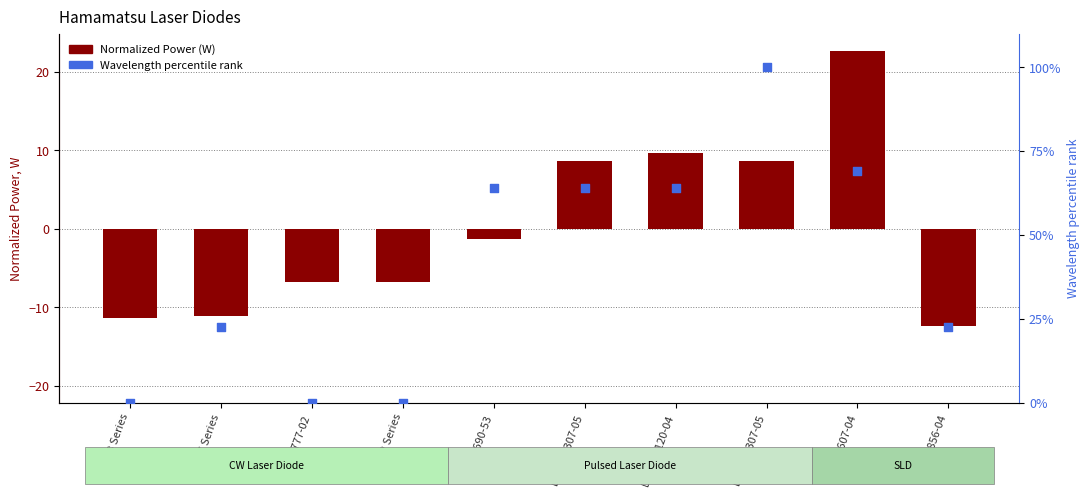

Which series has the largest Y range (max minus min)?

Wavelength rank (%)